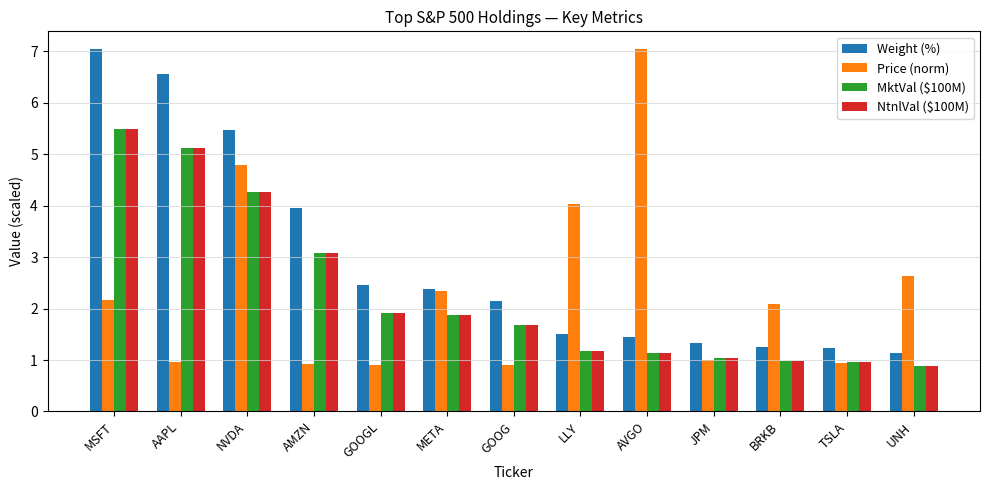

What is the difference between the maximum and minimum values in the Price (norm) series?

6.1